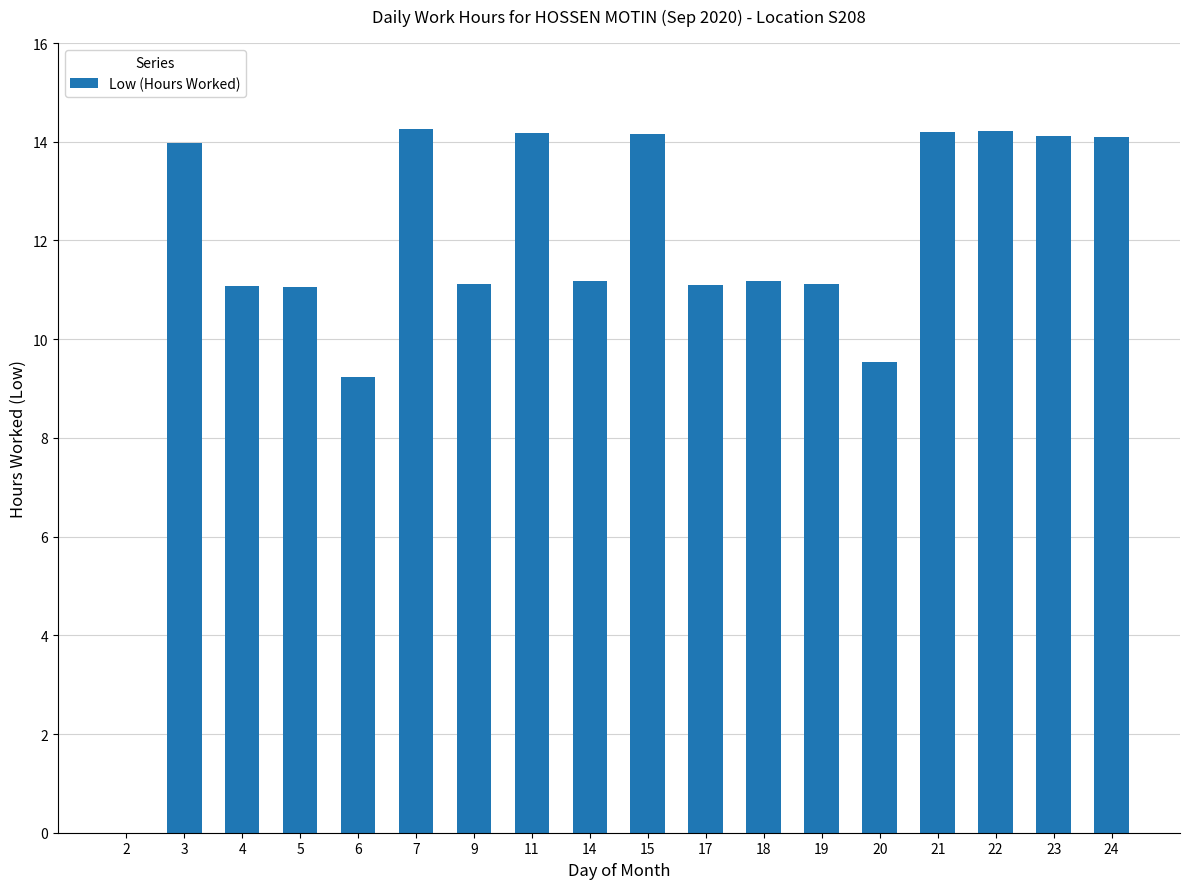

How many distinct data groups are displayed?

1